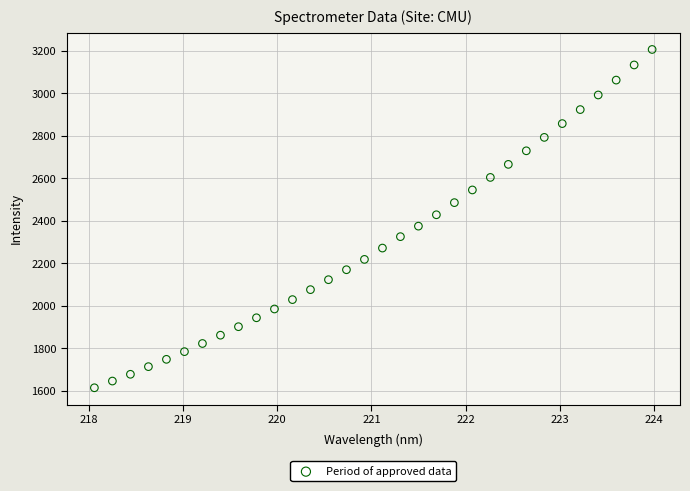

What is the range of Y values (max minus min)?

1591.6